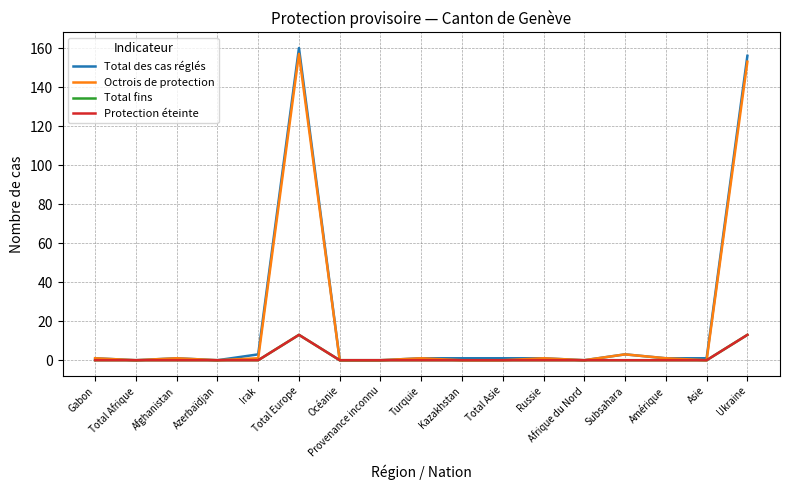

Does the chart display data point markers on the line(s)?

No